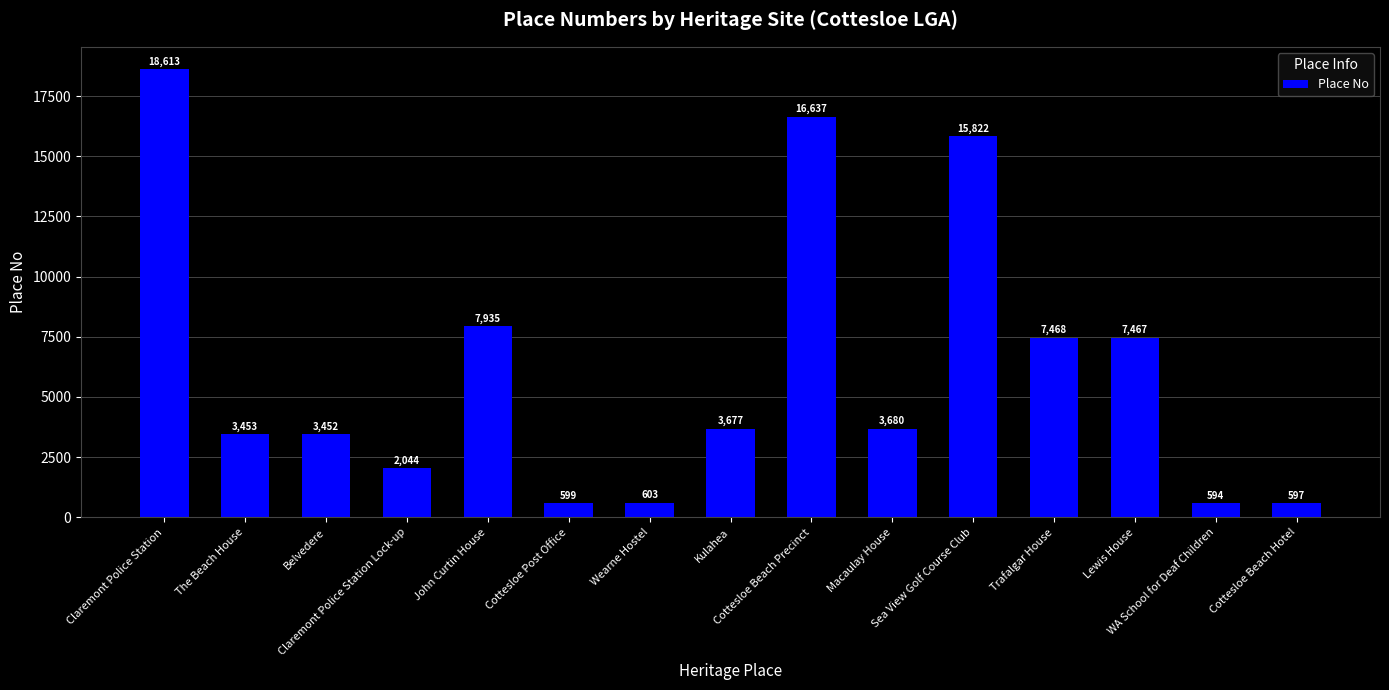

Rank the categories by value from highest to lowest.

Claremont Police Station, Cottesloe Beach Precinct, Sea View Golf Course Club, John Curtin House, Trafalgar House, Lewis House, Macaulay House, Kulahea, The Beach House, Belvedere, Claremont Police Station Lock-up, Wearne Hostel, Cottesloe Post Office, Cottesloe Beach Hotel, WA School for Deaf Children